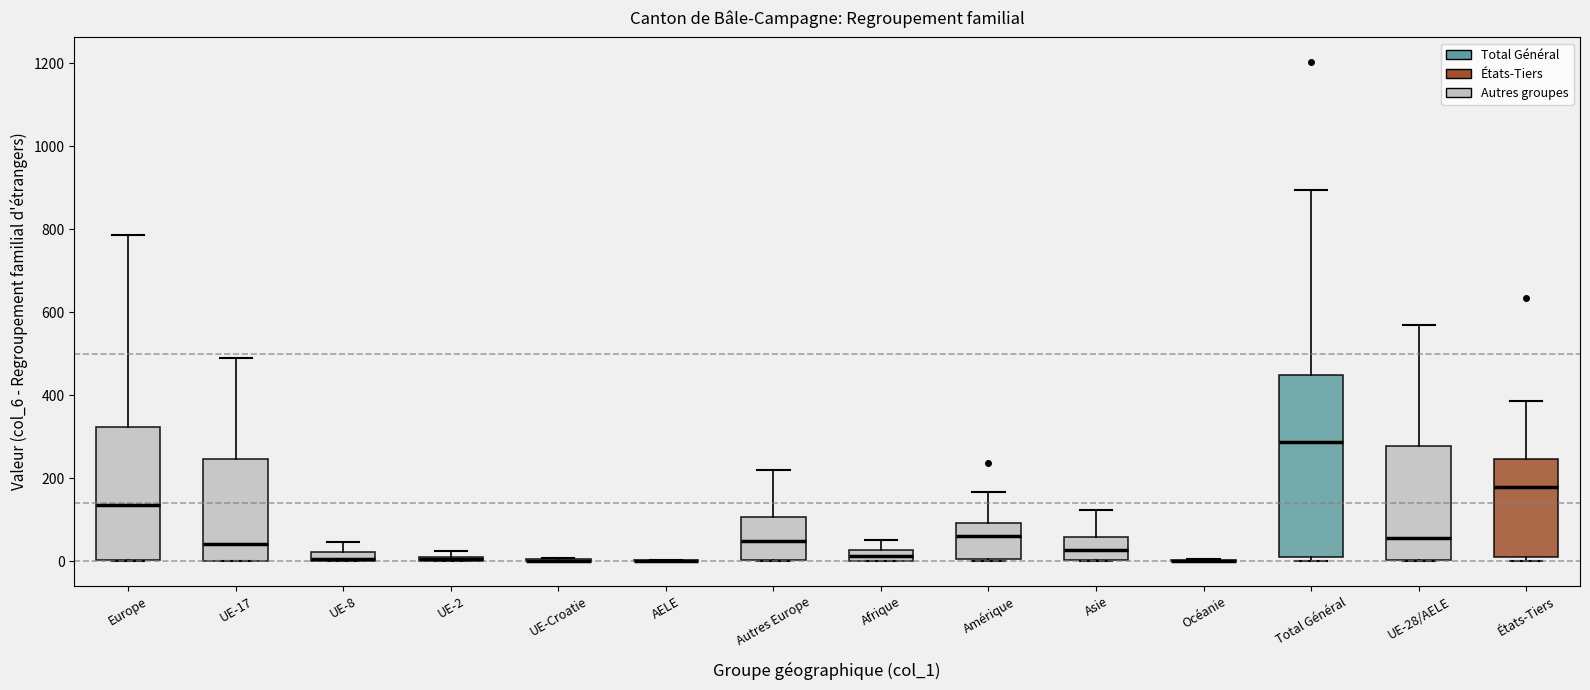

Comparing the boxes themselves (not the whiskers), which one is the tallest?

Total Général